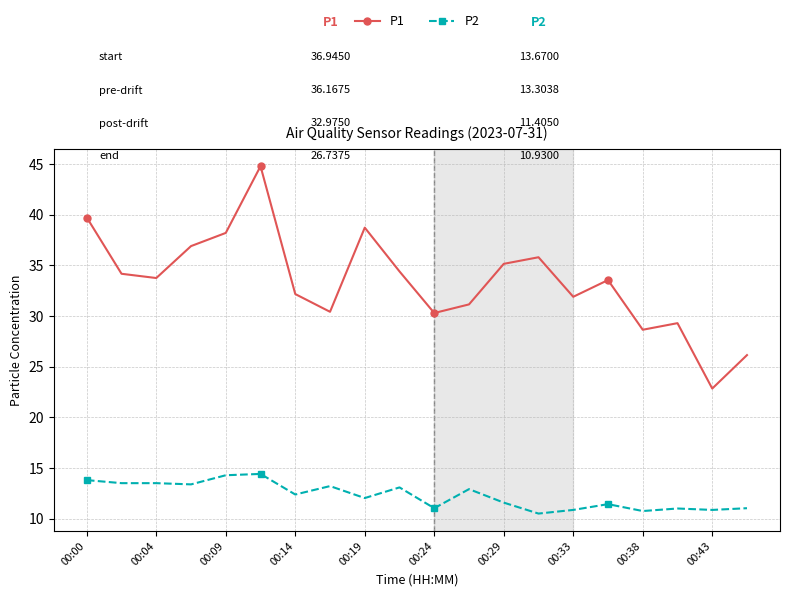

Is this an area chart (filled region under the line)?

No